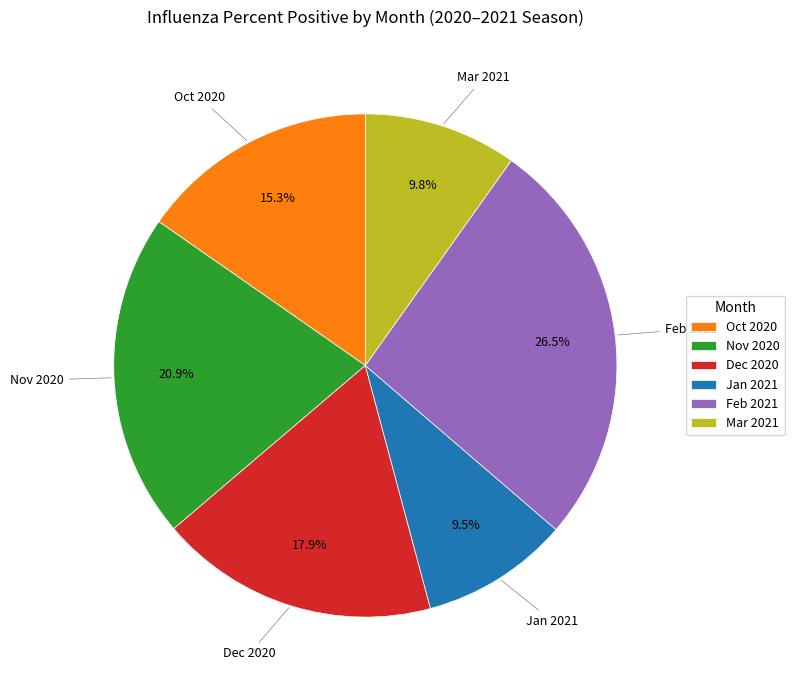

Does Feb 2021 represent more than half of the total?

No